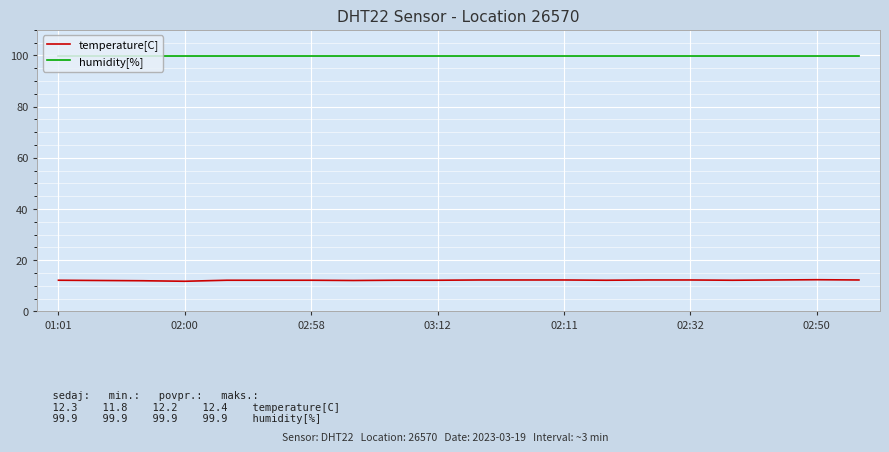

How many lines are shown in the chart?

2